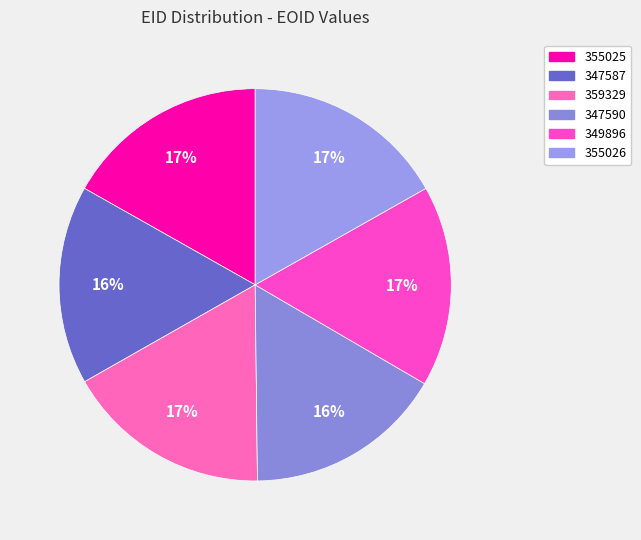

To the nearest percent, what is the difference between the largest and smallest slice percentages?

1%